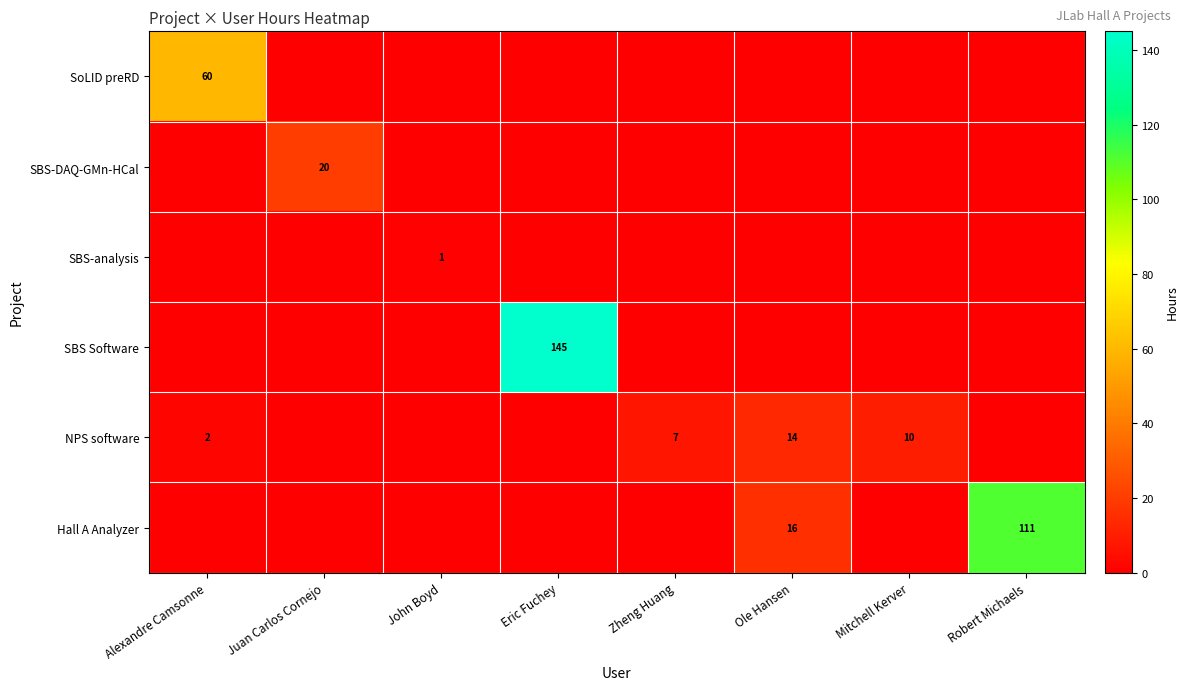

True or false: SBS-DAQ-GMn-HCal has a value of 27 at Juan Carlos Cornejo.

False